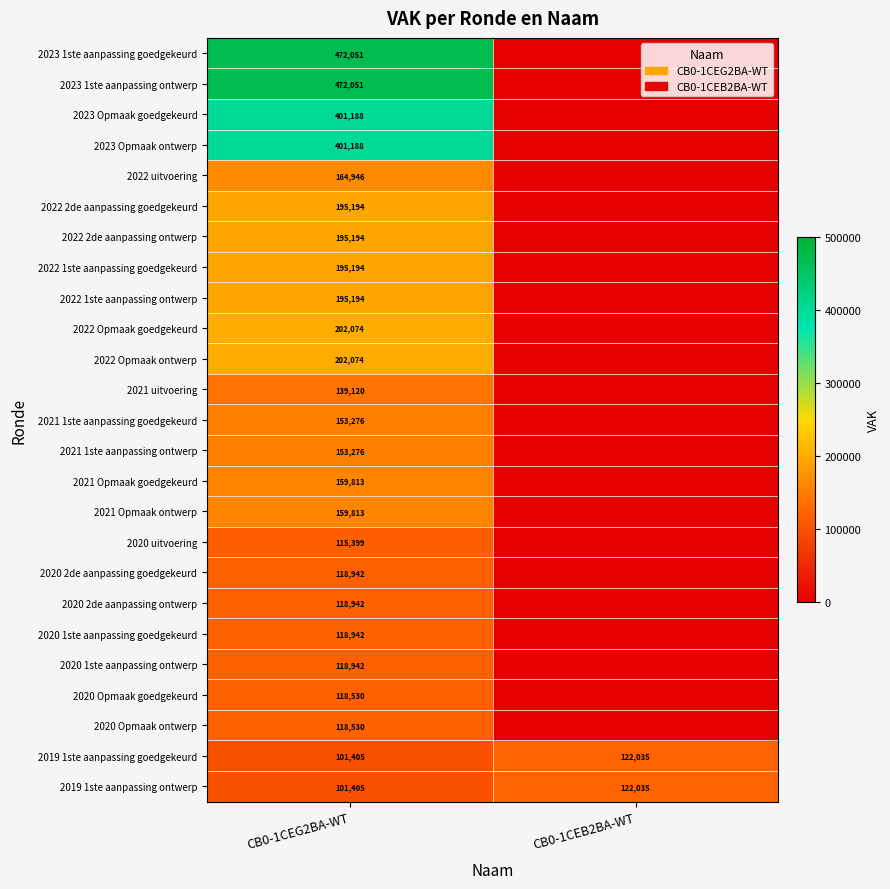

What is the total value across all series at CB0-1CEG2BA-WT?

4892683